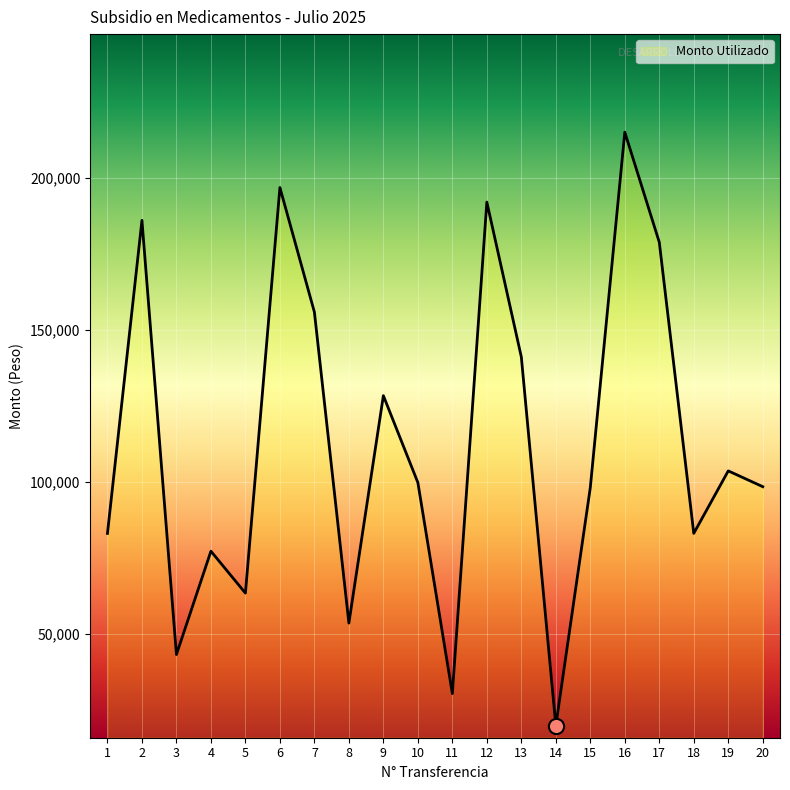

Which has a higher value, 2 or 7?

2